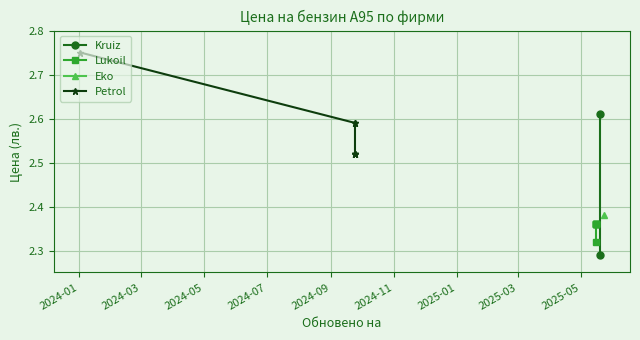

The value of Petrol at 2024-09 is 0.9. True or false?

False